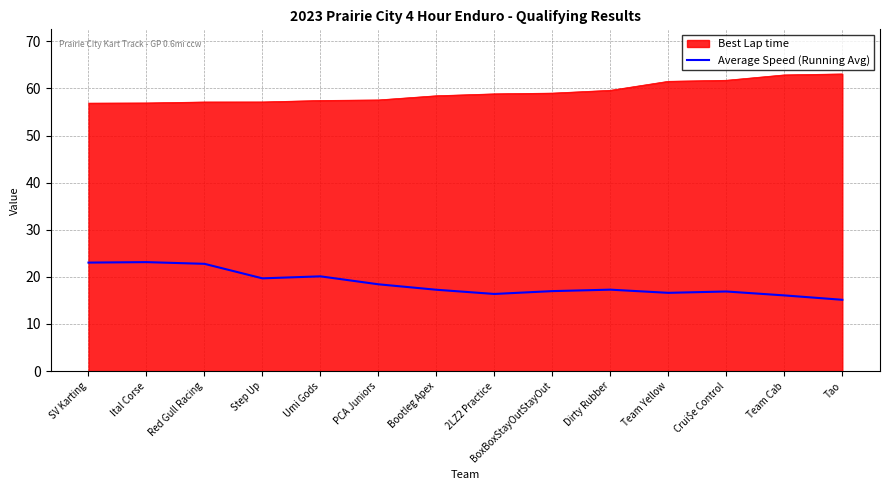

How many distinct data groups are displayed?

2